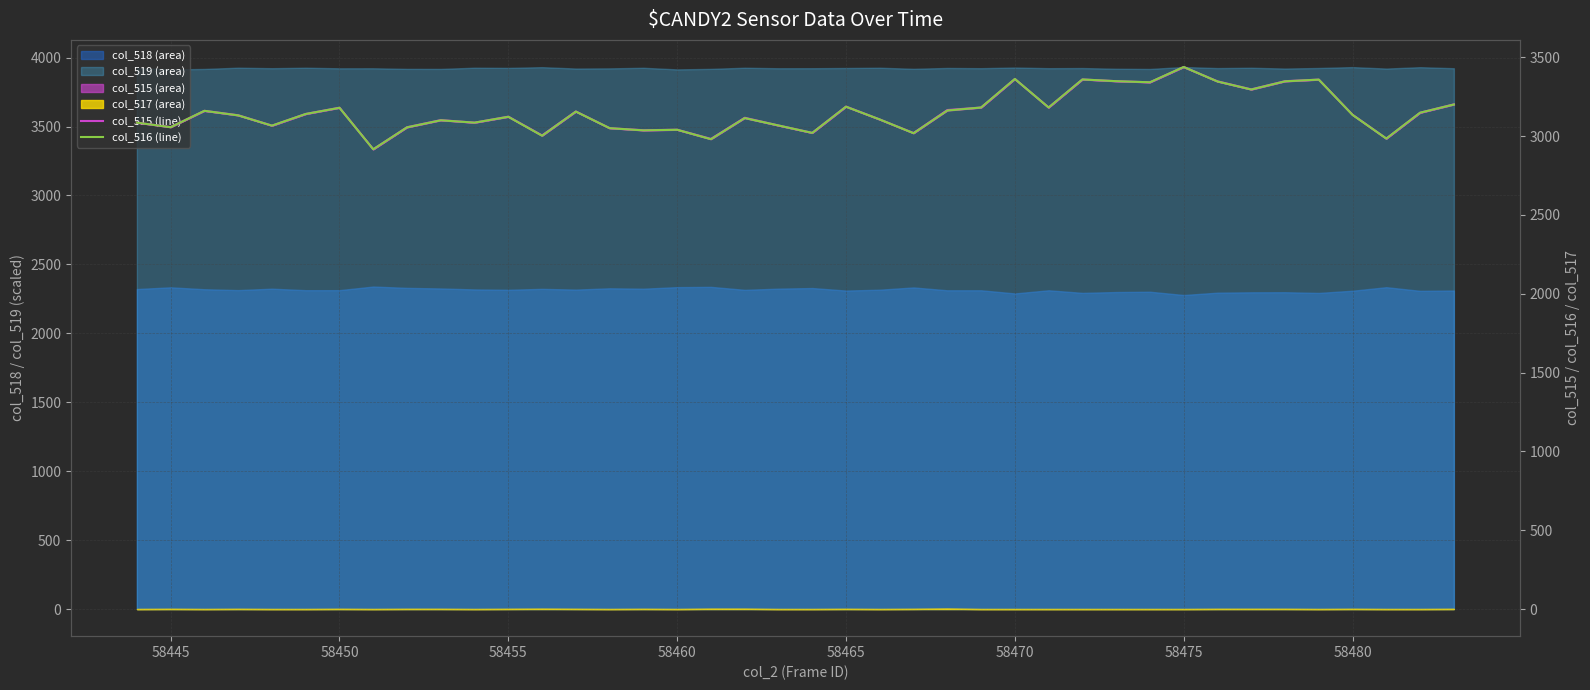

In col_516 line, how many points are higher than both neighbors (excluding endpoints)?

12